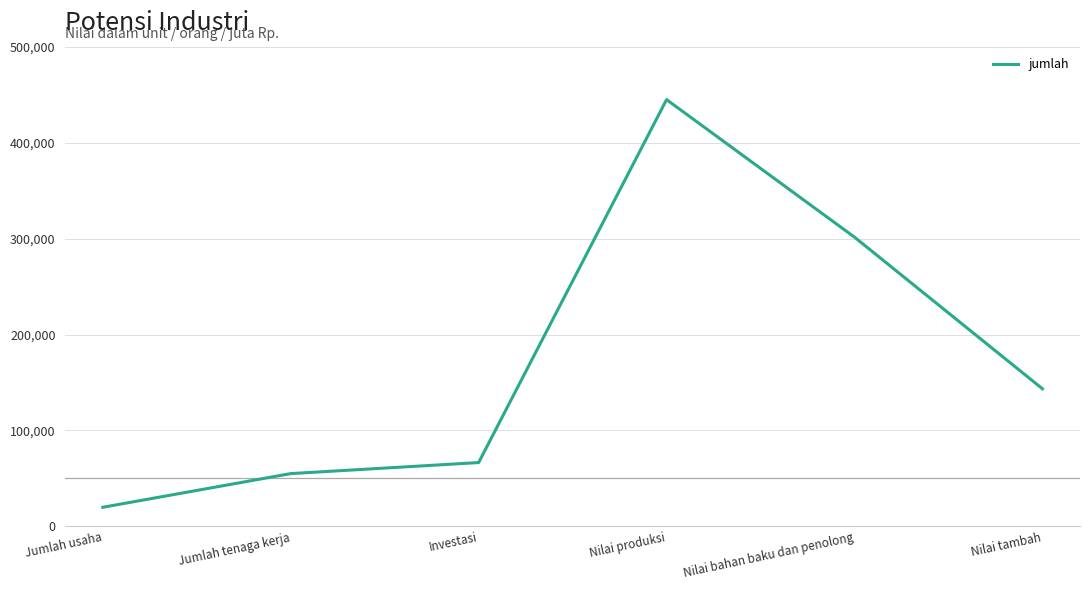

Is it true that the value at Jumlah usaha is 34958.1?

False